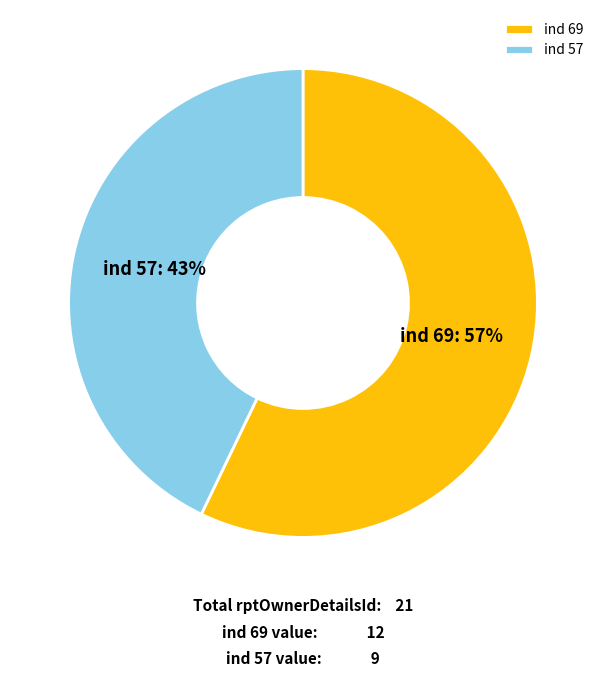

To the nearest percent, what portion does ind 69 represent?

57%